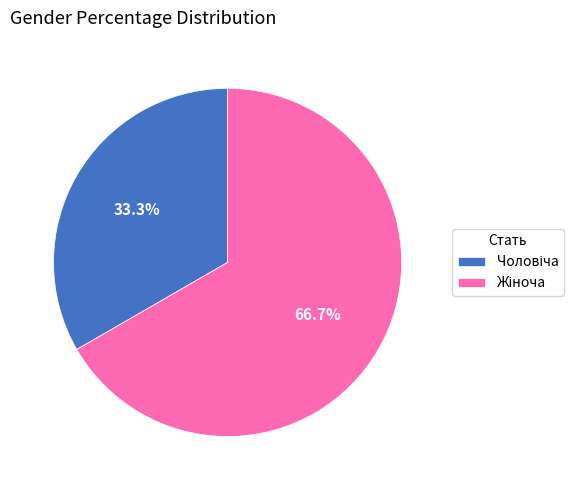

Count the number of slices in the pie.

2